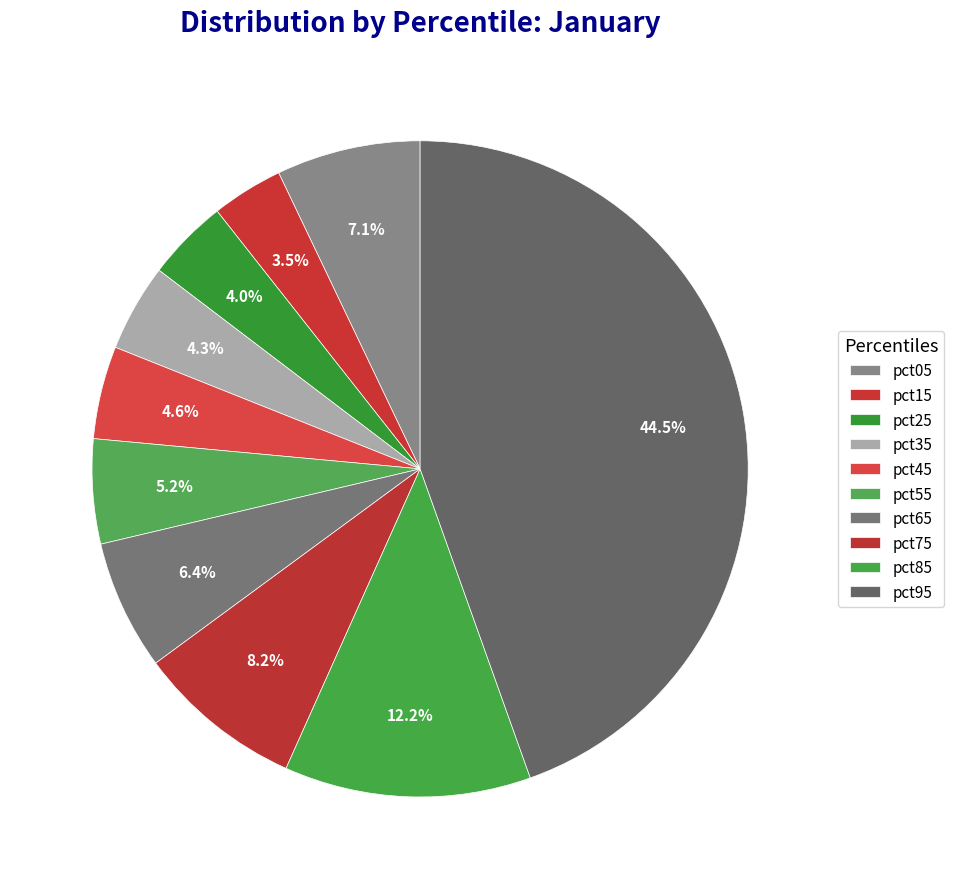

What percentage is the pct35 slice, to the nearest percent?

4%